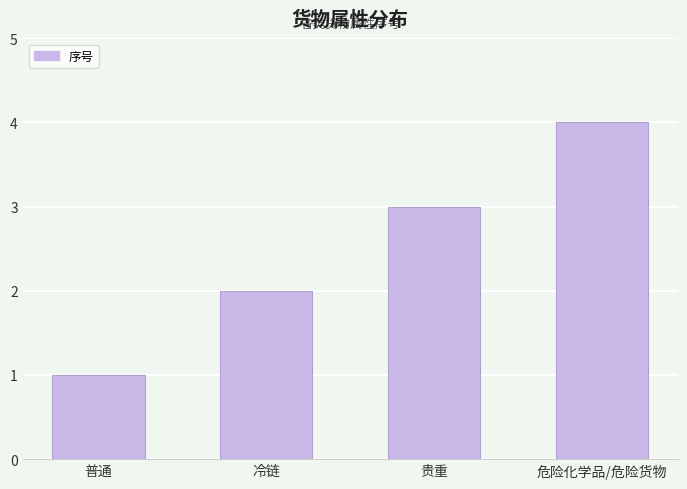

The chart shows a value of 0 at 普通. True or false?

False